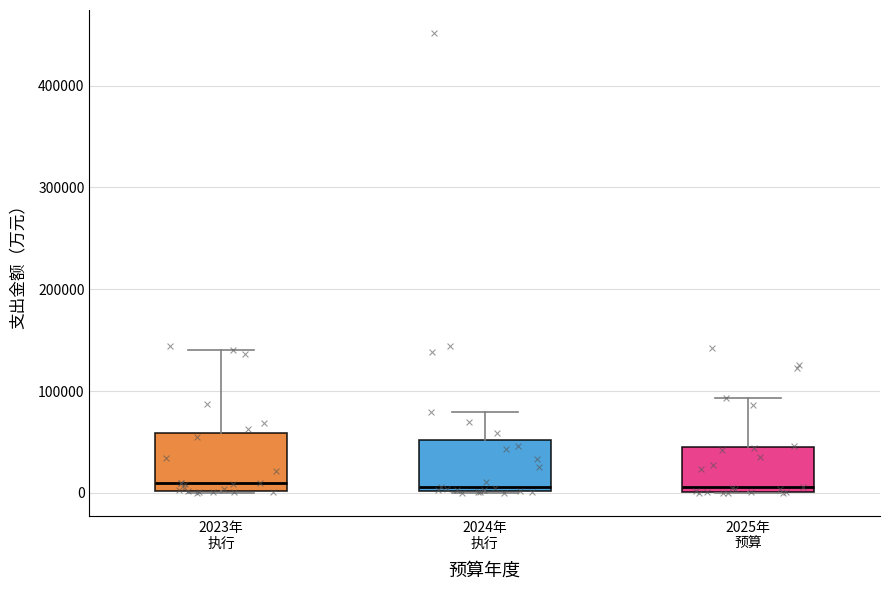

Reading left to right, read every box against the y-axis: the position of its median line, the range the box covers, and the ends of its whiskers. The values are not printed on the chart, so give them approximately, as read against the axis.

2023年 执行: median 10000, box 0 to 60000, whiskers 0 to 140000
2024年 执行: median 10000, box 0 to 50000, whiskers 0 to 80000
2025年 预算: median 10000, box 0 to 50000, whiskers 0 to 90000